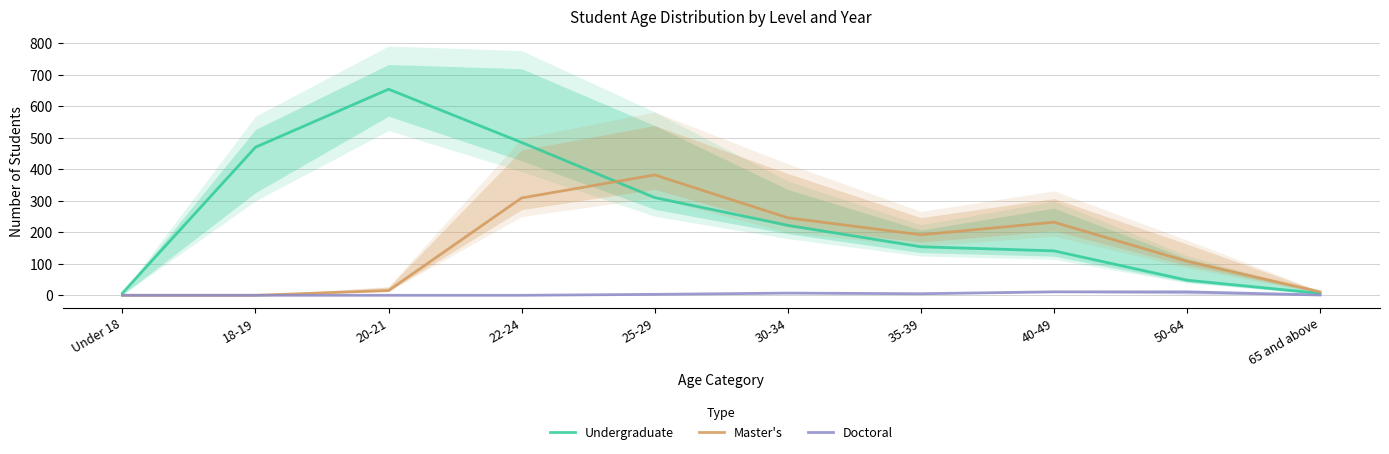

At which label is Master's closest to 191?

35-39